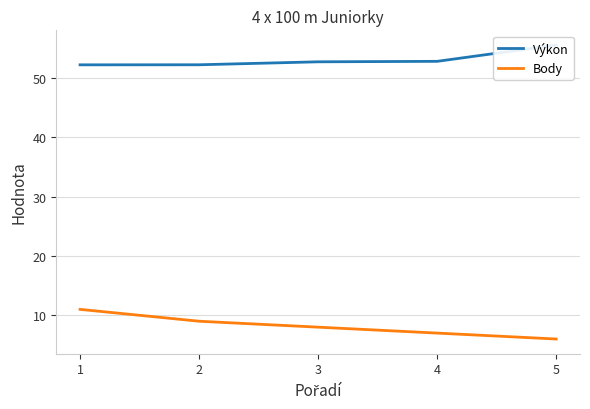

List the labels in order of Výkon value, smallest first.

1, 2, 3, 4, 5